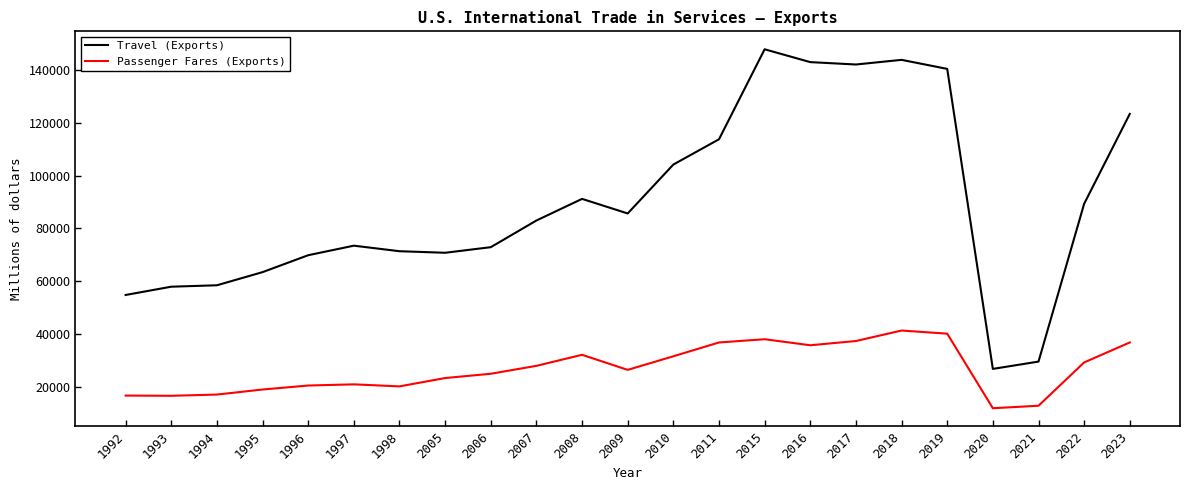

What is the minimum value for Passenger Fares (Exports)?

11817